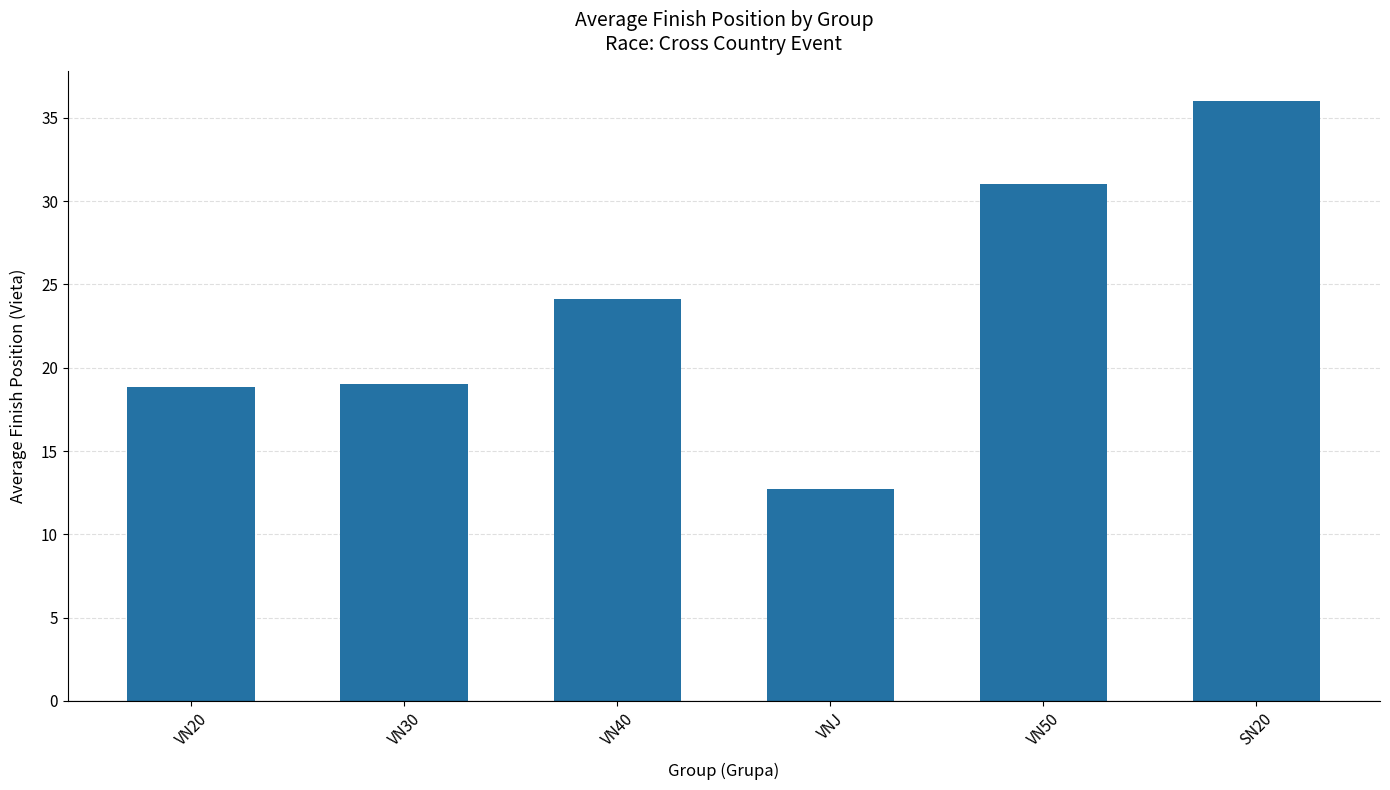

How many categories are shown in the chart?

6